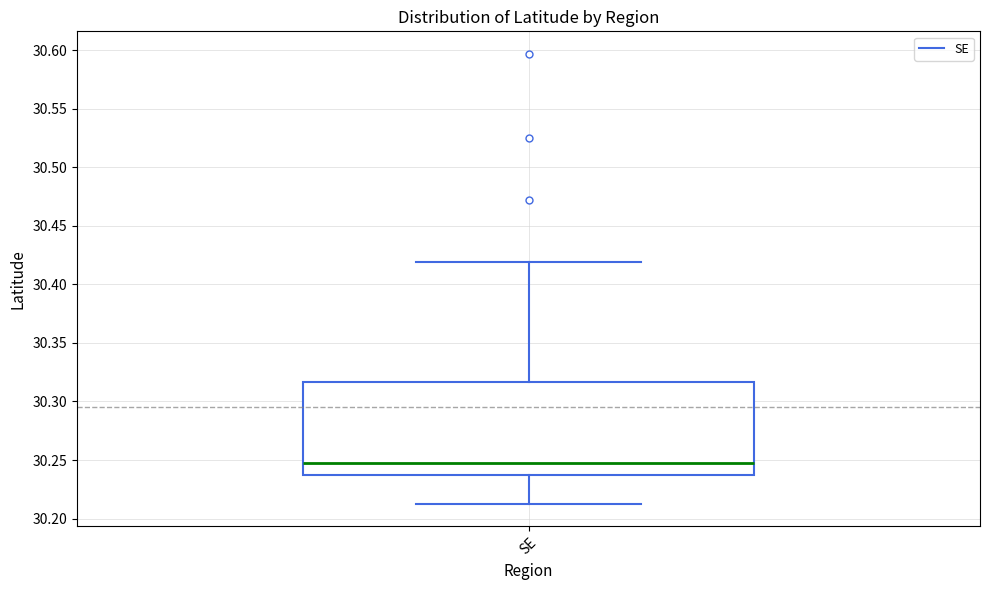

Read this box plot against the y-axis: the position of the median line, the range covered by the box, and the ends of both whiskers. The values are not printed on the chart, so give them approximately, as read against the axis.

median 30.250, box 30.235 to 30.315, whiskers 30.215 to 30.420